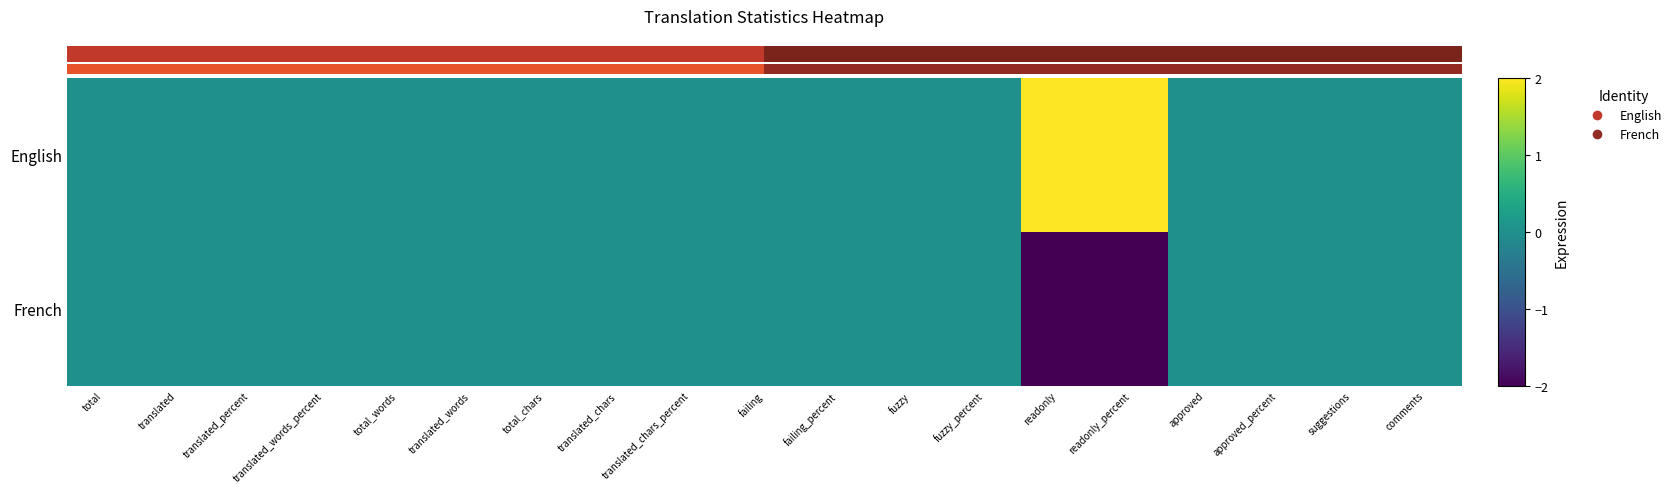

List the series in order of their peak value, highest first.

English, French